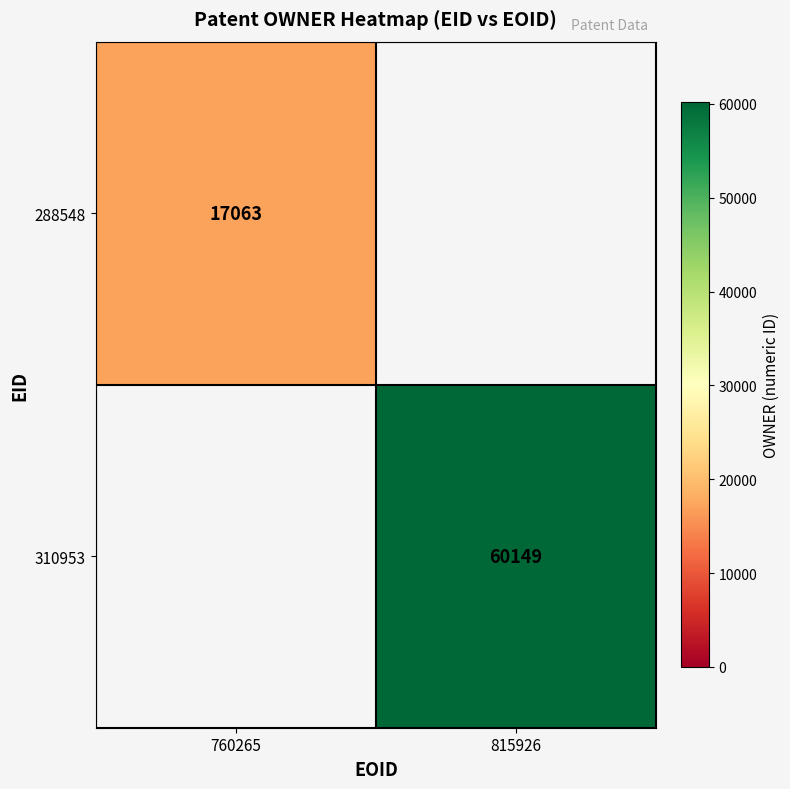

True or false: 310953 has a value of 95957 at 815926.

False